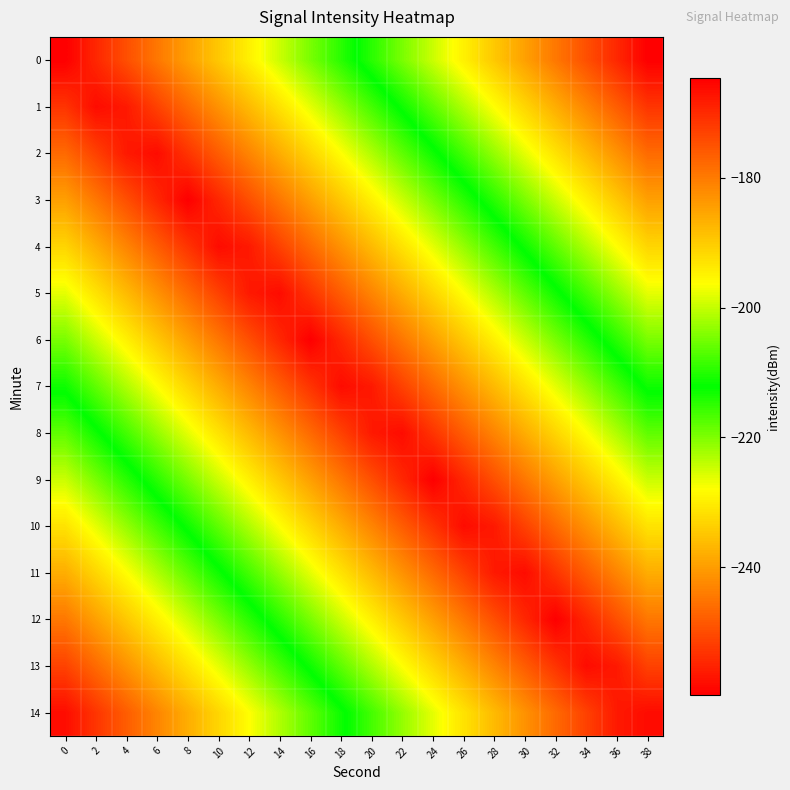

Reading right to left, list all the values displayed in this chart.

0: 38=-259.6	36=-254.6	34=-249.6	32=-244.6	30=-239.6	28=-234.6	26=-229.6	24=-224.6	22=-219.6	20=-214.6	18=-209.6	16=-204.6	14=-199.6	12=-194.6	10=-189.6	8=-184.6	6=-179.6	4=-174.6	2=-169.6	0=-164.6
1: 38=-253.0	36=-248.0	34=-243.0	32=-238.0	30=-233.0	28=-228.0	26=-223.0	24=-218.0	22=-213.0	20=-208.0	18=-203.0	16=-198.0	14=-193.0	12=-188.0	10=-183.0	8=-178.0	6=-173.0	4=-168.0	2=-166.3	0=-171.3
2: 38=-246.3	36=-241.3	34=-236.3	32=-231.3	30=-226.3	28=-221.3	26=-216.3	24=-211.3	22=-206.3	20=-201.3	18=-196.3	16=-191.3	14=-186.3	12=-181.3	10=-176.3	8=-171.3	6=-166.3	4=-168.0	2=-173.0	0=-178.0
3: 38=-239.6	36=-234.6	34=-229.6	32=-224.6	30=-219.6	28=-214.6	26=-209.6	24=-204.6	22=-199.6	20=-194.6	18=-189.6	16=-184.6	14=-179.6	12=-174.6	10=-169.6	8=-164.6	6=-169.6	4=-174.6	2=-179.6	0=-184.6
4: 38=-233.0	36=-228.0	34=-223.0	32=-218.0	30=-213.0	28=-208.0	26=-203.0	24=-198.0	22=-193.0	20=-188.0	18=-183.0	16=-178.0	14=-173.0	12=-168.0	10=-166.3	8=-171.3	6=-176.3	4=-181.3	2=-186.3	0=-191.3
5: 38=-226.3	36=-221.3	34=-216.3	32=-211.3	30=-206.3	28=-201.3	26=-196.3	24=-191.3	22=-186.3	20=-181.3	18=-176.3	16=-171.3	14=-166.3	12=-168.0	10=-173.0	8=-178.0	6=-183.0	4=-188.0	2=-193.0	0=-198.0
6: 38=-219.6	36=-214.6	34=-209.6	32=-204.6	30=-199.6	28=-194.6	26=-189.6	24=-184.6	22=-179.6	20=-174.6	18=-169.6	16=-164.6	14=-169.6	12=-174.6	10=-179.6	8=-184.6	6=-189.6	4=-194.6	2=-199.6	0=-204.6
7: 38=-213.0	36=-208.0	34=-203.0	32=-198.0	30=-193.0	28=-188.0	26=-183.0	24=-178.0	22=-173.0	20=-168.0	18=-166.3	16=-171.3	14=-176.3	12=-181.3	10=-186.3	8=-191.3	6=-196.3	4=-201.3	2=-206.3	0=-211.3
8: 38=-206.3	36=-201.3	34=-196.3	32=-191.3	30=-186.3	28=-181.3	26=-176.3	24=-171.3	22=-166.3	20=-168.0	18=-173.0	16=-178.0	14=-183.0	12=-188.0	10=-193.0	8=-198.0	6=-203.0	4=-208.0	2=-213.0	0=-218.0
9: 38=-199.6	36=-194.6	34=-189.6	32=-184.6	30=-179.6	28=-174.6	26=-169.6	24=-164.6	22=-169.6	20=-174.6	18=-179.6	16=-184.6	14=-189.6	12=-194.6	10=-199.6	8=-204.6	6=-209.6	4=-214.6	2=-219.6	0=-224.6
10: 38=-193.0	36=-188.0	34=-183.0	32=-178.0	30=-173.0	28=-168.0	26=-166.3	24=-171.3	22=-176.3	20=-181.3	18=-186.3	16=-191.3	14=-196.3	12=-201.3	10=-206.3	8=-211.3	6=-216.3	4=-221.3	2=-226.3	0=-231.3
11: 38=-186.3	36=-181.3	34=-176.3	32=-171.3	30=-166.3	28=-168.0	26=-173.0	24=-178.0	22=-183.0	20=-188.0	18=-193.0	16=-198.0	14=-203.0	12=-208.0	10=-213.0	8=-218.0	6=-223.0	4=-228.0	2=-233.0	0=-238.0
12: 38=-179.6	36=-174.6	34=-169.6	32=-164.6	30=-169.6	28=-174.6	26=-179.6	24=-184.6	22=-189.6	20=-194.6	18=-199.6	16=-204.6	14=-209.6	12=-214.6	10=-219.6	8=-224.6	6=-229.6	4=-234.6	2=-239.6	0=-244.6
13: 38=-173.0	36=-168.0	34=-166.3	32=-171.3	30=-176.3	28=-181.3	26=-186.3	24=-191.3	22=-196.3	20=-201.3	18=-206.3	16=-211.3	14=-216.3	12=-221.3	10=-226.3	8=-231.3	6=-236.3	4=-241.3	2=-246.3	0=-251.3
14: 38=-166.3	36=-168.0	34=-173.0	32=-178.0	30=-183.0	28=-188.0	26=-193.0	24=-198.0	22=-203.0	20=-208.0	18=-213.0	16=-218.0	14=-223.0	12=-228.0	10=-233.0	8=-238.0	6=-243.0	4=-248.0	2=-253.0	0=-258.0